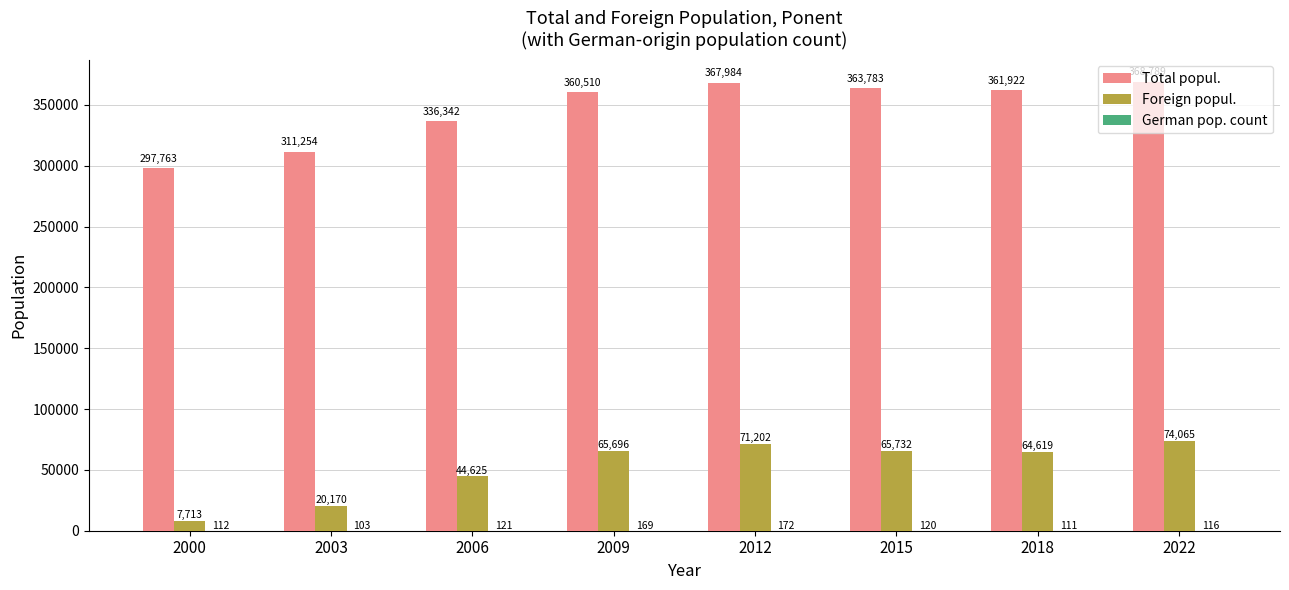

Are the bars horizontal?

No